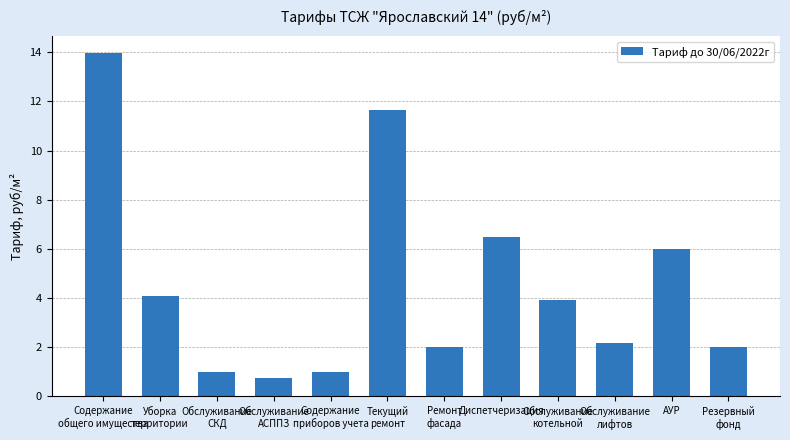

What is the label of the 2nd bar from the right?

АУР